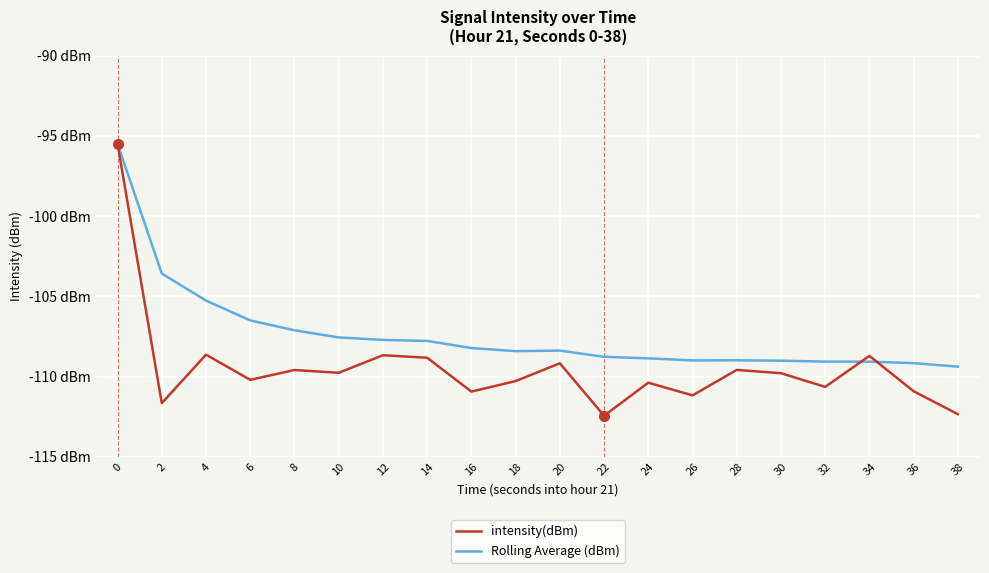

What is the value of the intensity(dBm) point at the 14th from the left?

-111.2